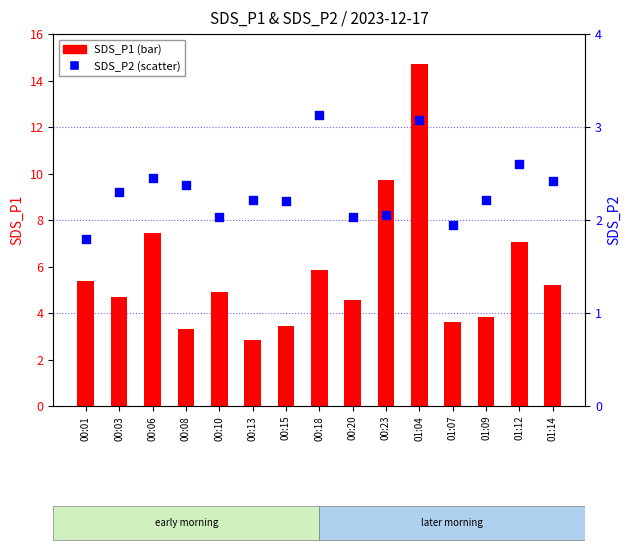

Which series contains the lowest Y value?

SDS_P2